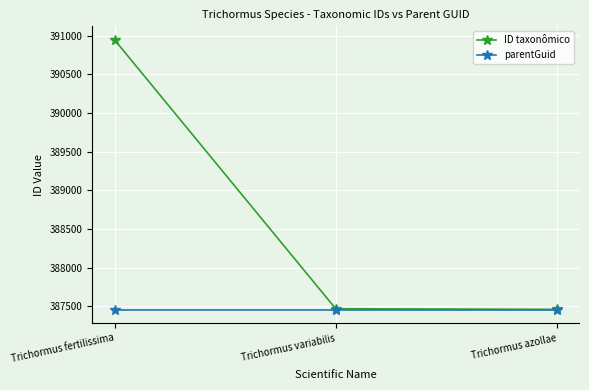

What is the label of the 1st point from the left?

Trichormus fertilissima